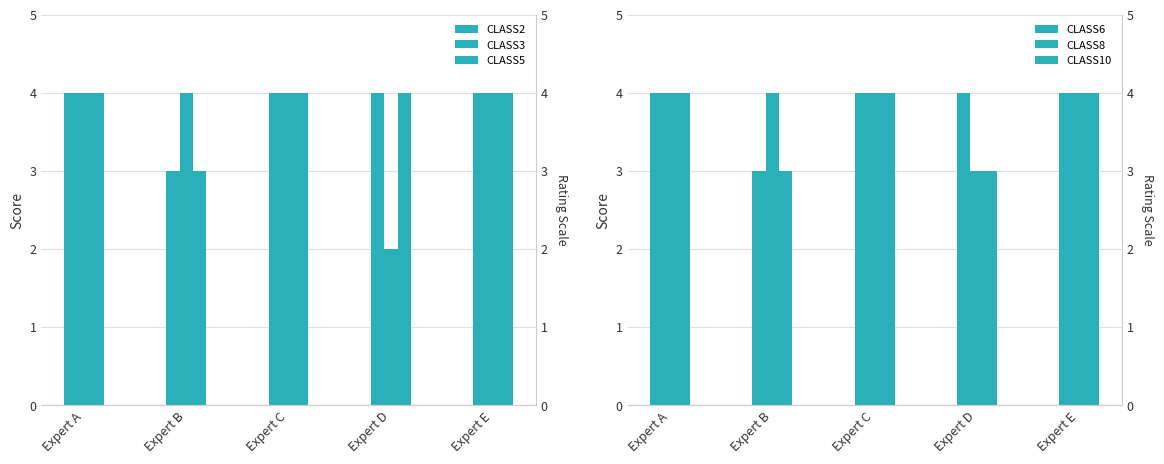

What value does the CLASS10 series have at Expert D?

3